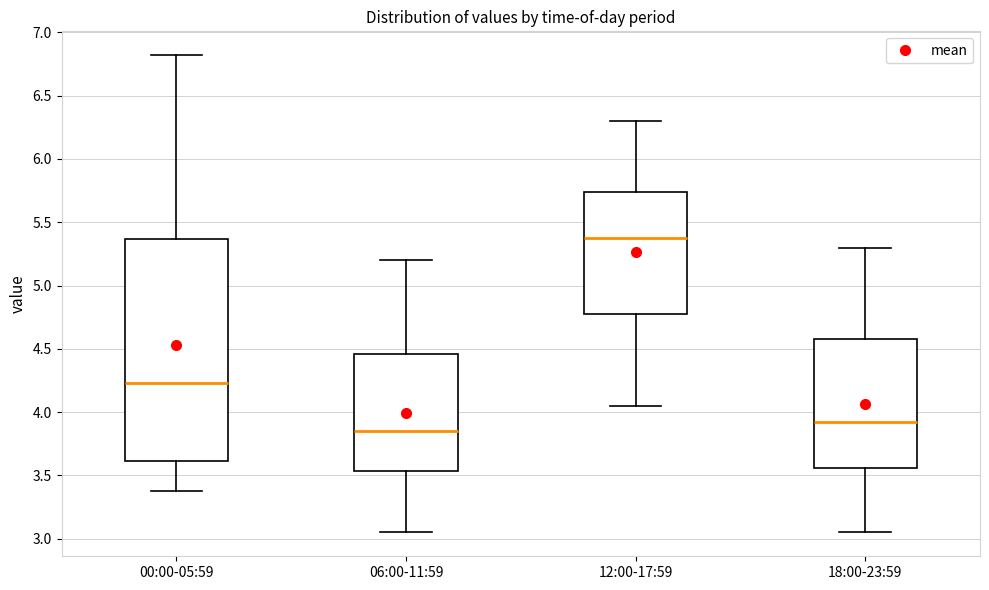

Reading left to right, transcribe this box plot: for each box, give where its median line is, the range the box spans, and where its two whiskers end, as read against the y-axis. The values are not printed on the chart, so give them approximately, as read against the axis.

00:00-05:59: median 4.25, box 3.60 to 5.35, whiskers 3.40 to 6.80
06:00-11:59: median 3.85, box 3.55 to 4.45, whiskers 3.05 to 5.20
12:00-17:59: median 5.40, box 4.80 to 5.75, whiskers 4.05 to 6.30
18:00-23:59: median 3.95, box 3.55 to 4.60, whiskers 3.05 to 5.30